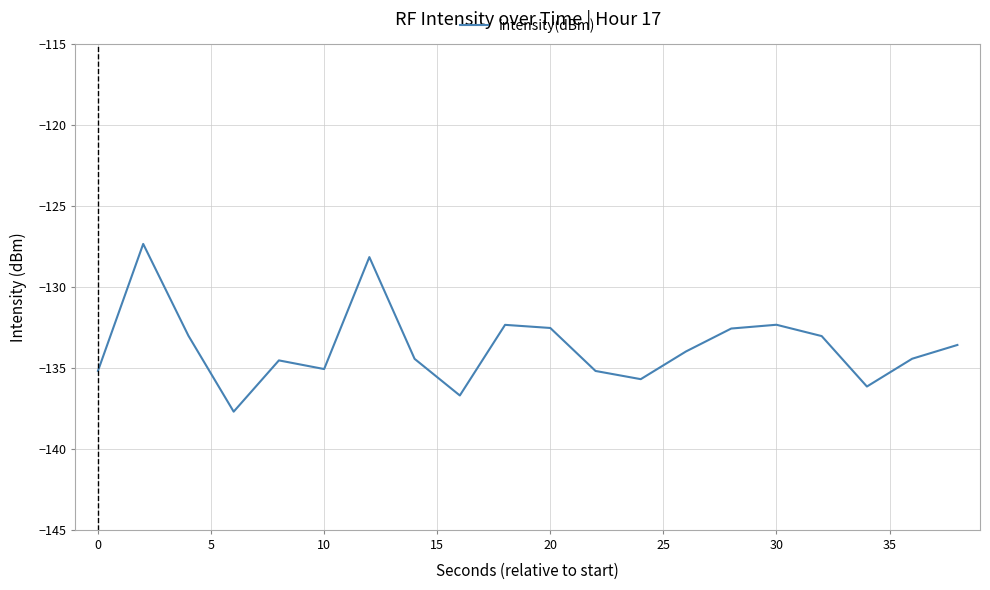

What is the greatest value displayed?

-127.3